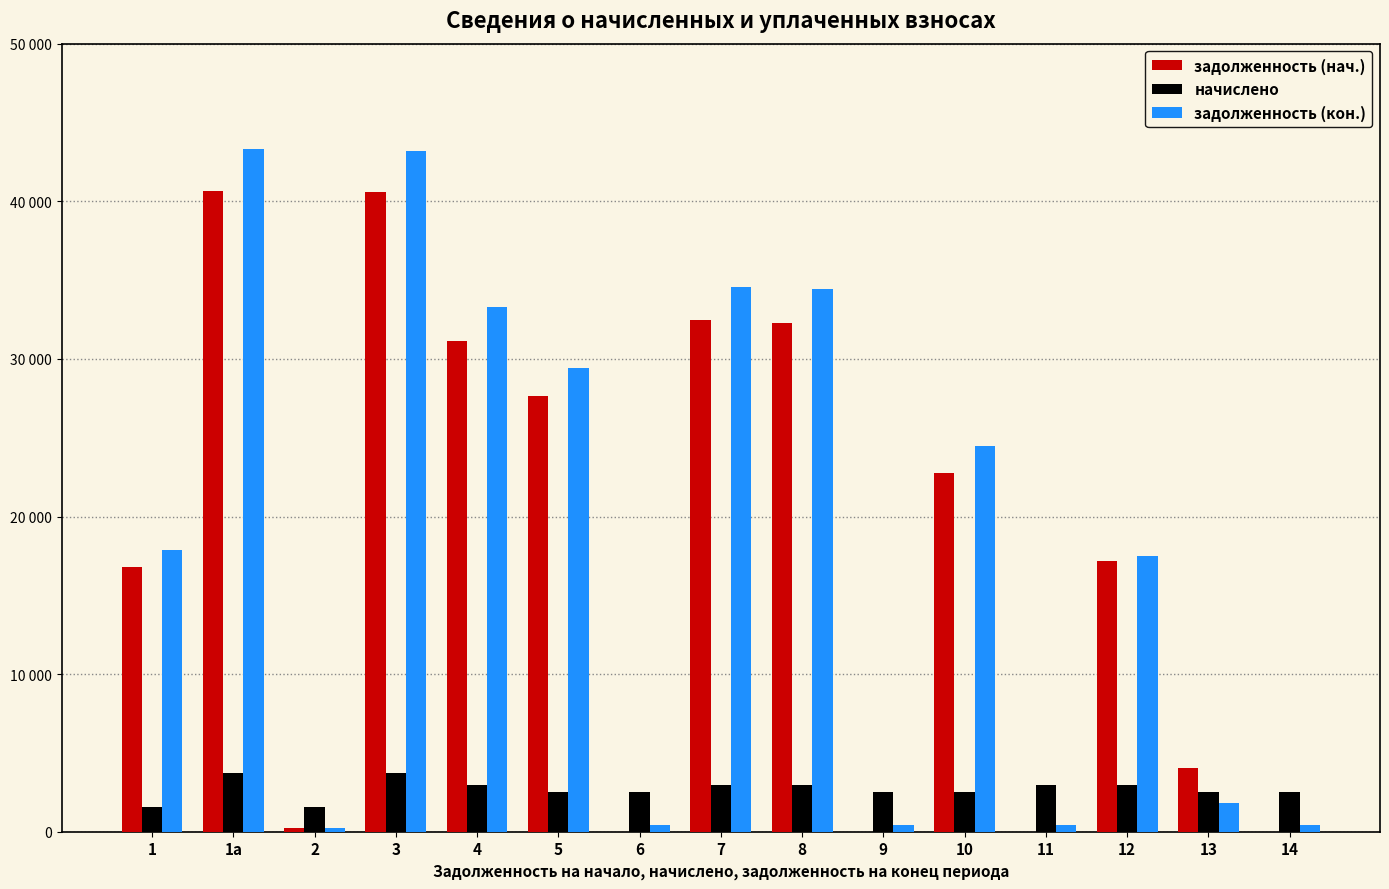

What is the total value across all series at 4?

67404.1